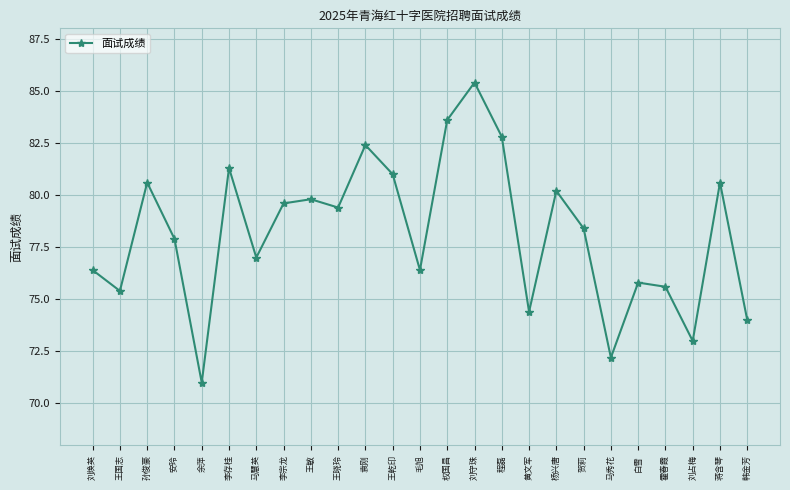

What is the minimum value shown in the chart?

71.0